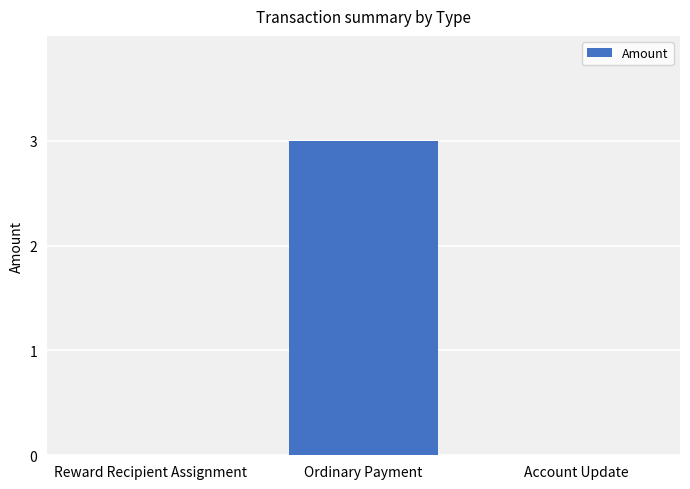

Reading left to right, list all the values displayed in this chart.

0	3	0